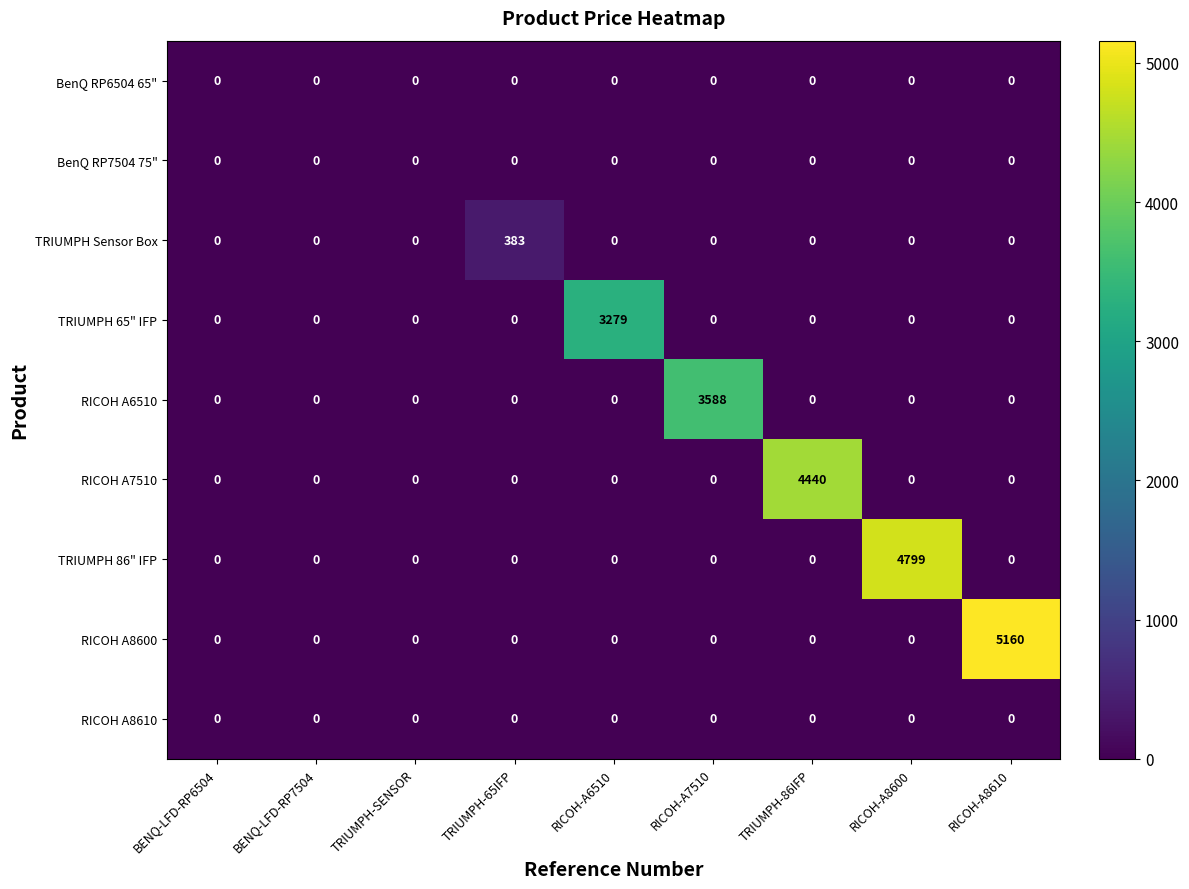

What is the maximum value shown in the chart?

5160